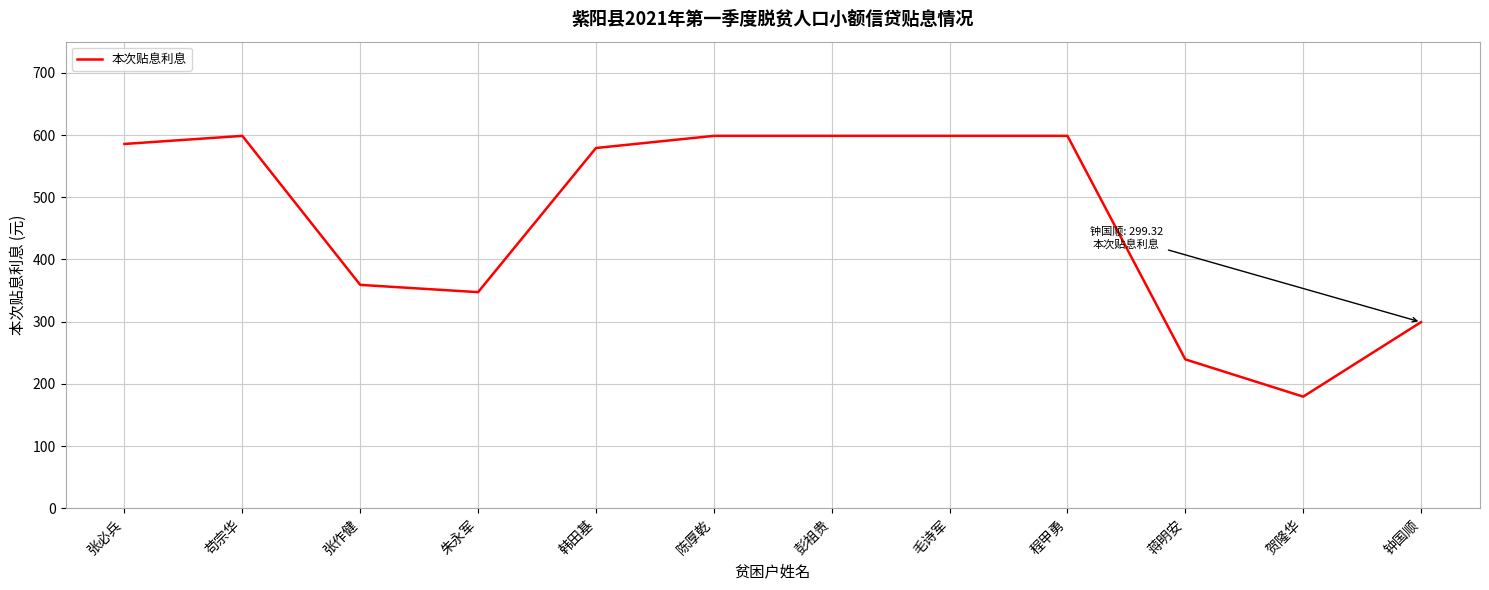

At which label is the value closest to 389?

张作健